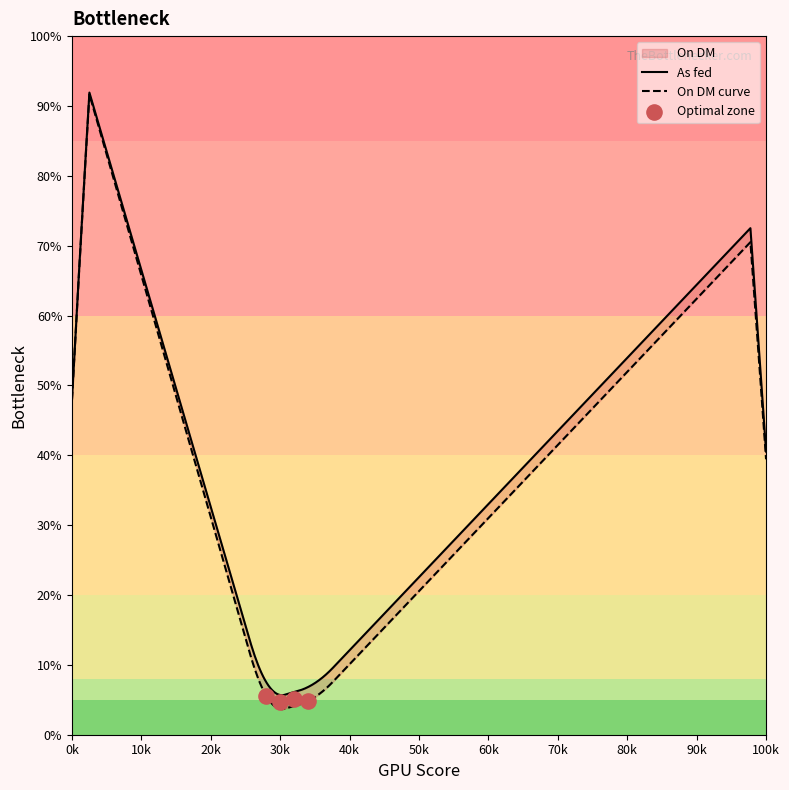

Which series has the widest spread of Y values?

On DM